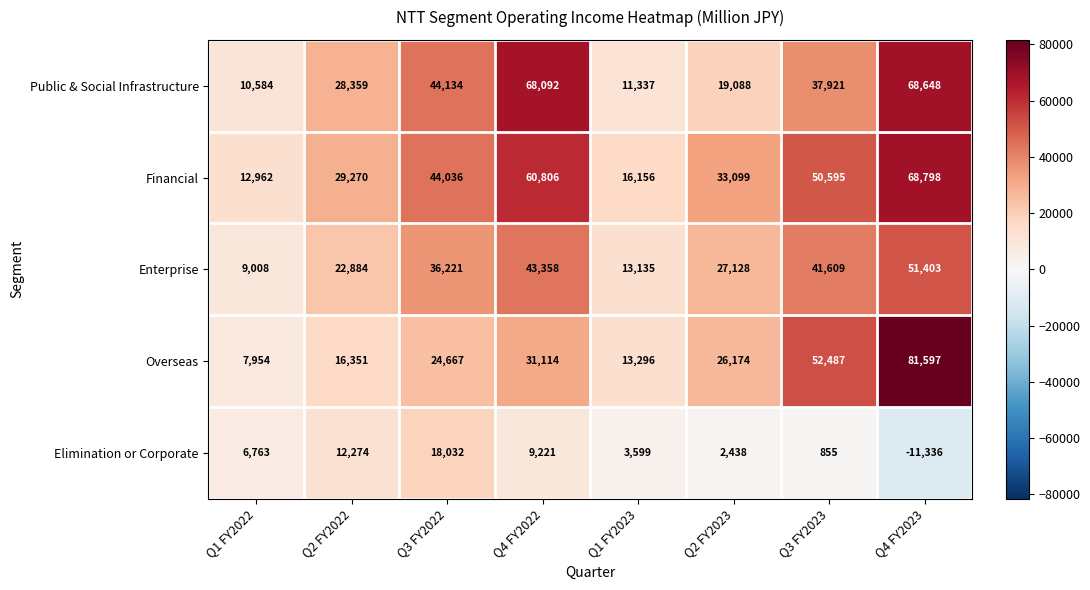

What value does the Elimination or Corporate series have at Q2 FY2023, to the nearest 10?

2440